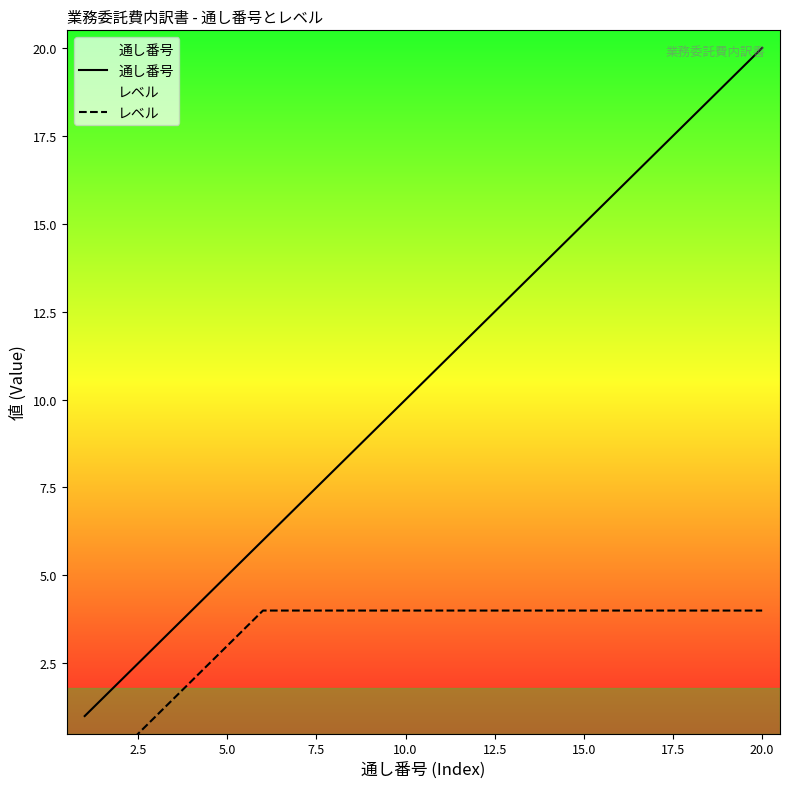

Read the 通し番号 value at 5.0.

5